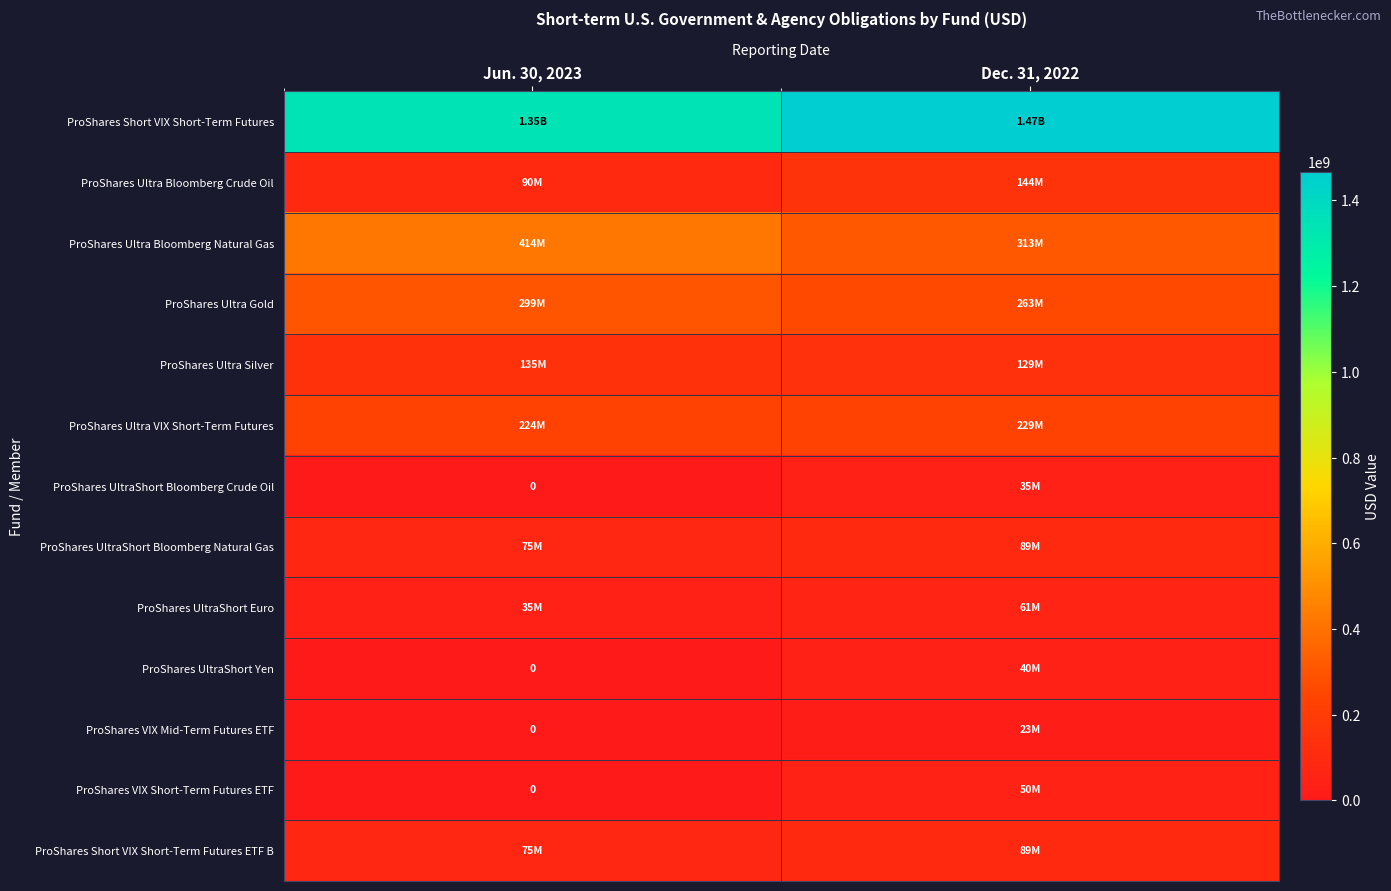

How many values in the ProShares UltraShort Yen series are below 39991822?

1